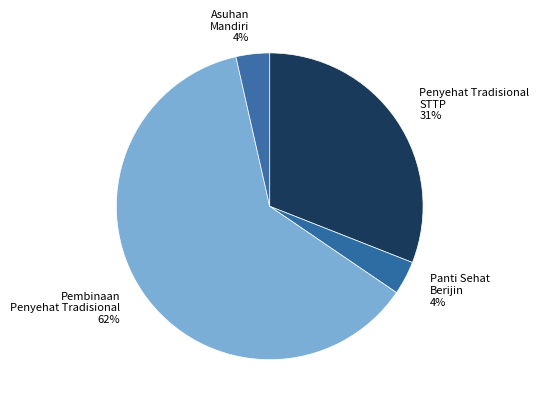

Combined, do Penyehat Tradisional STTP and Panti Sehat Berijin account for over 50%?

No